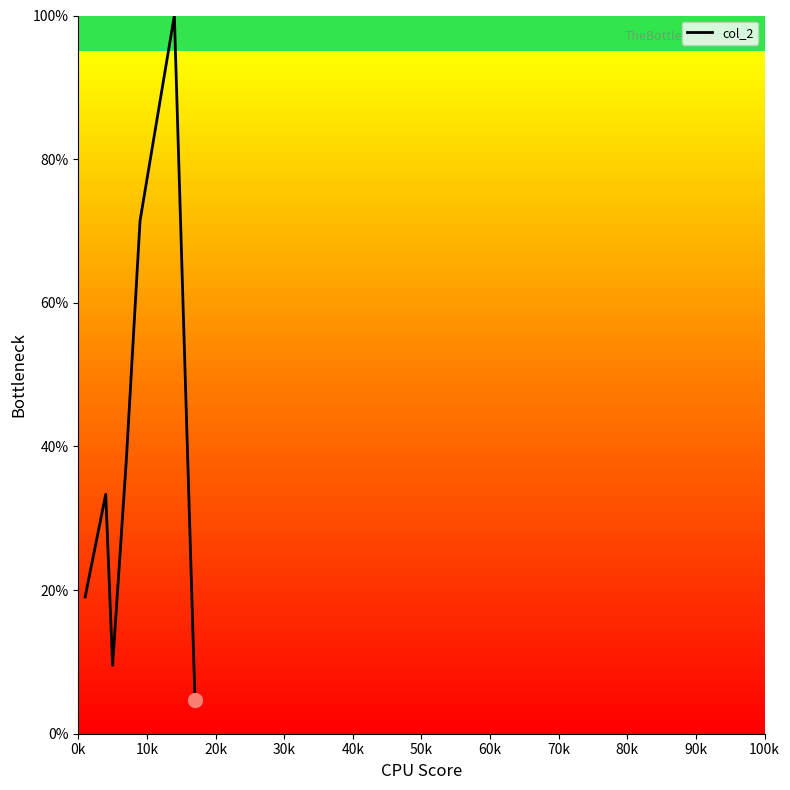

What is the minimum value shown in the chart?

4.8